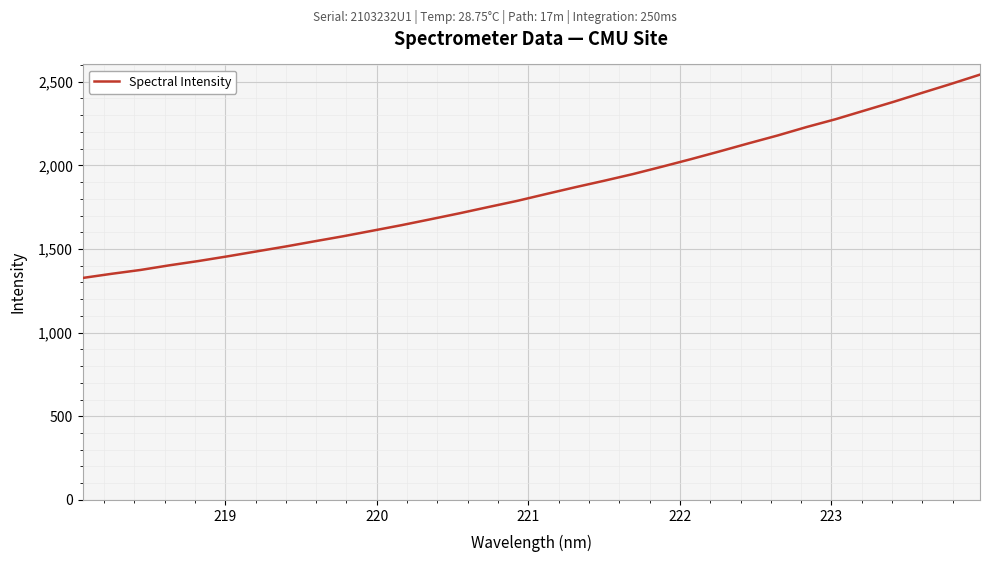

What is the greatest value displayed?

2542.3